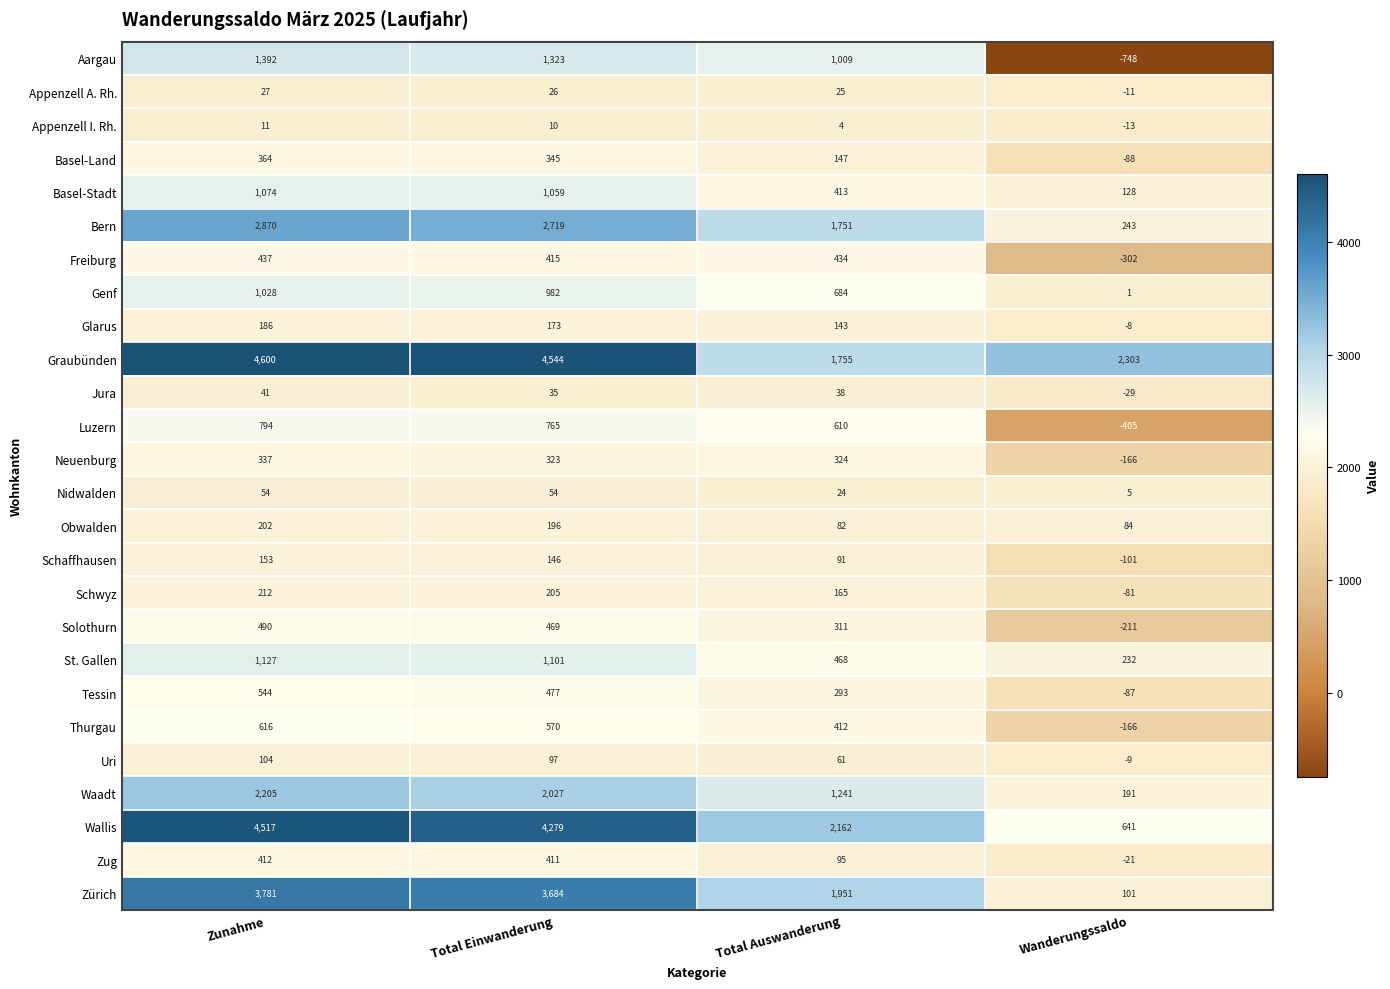

At which category is the sum across all series the highest?

Zunahme